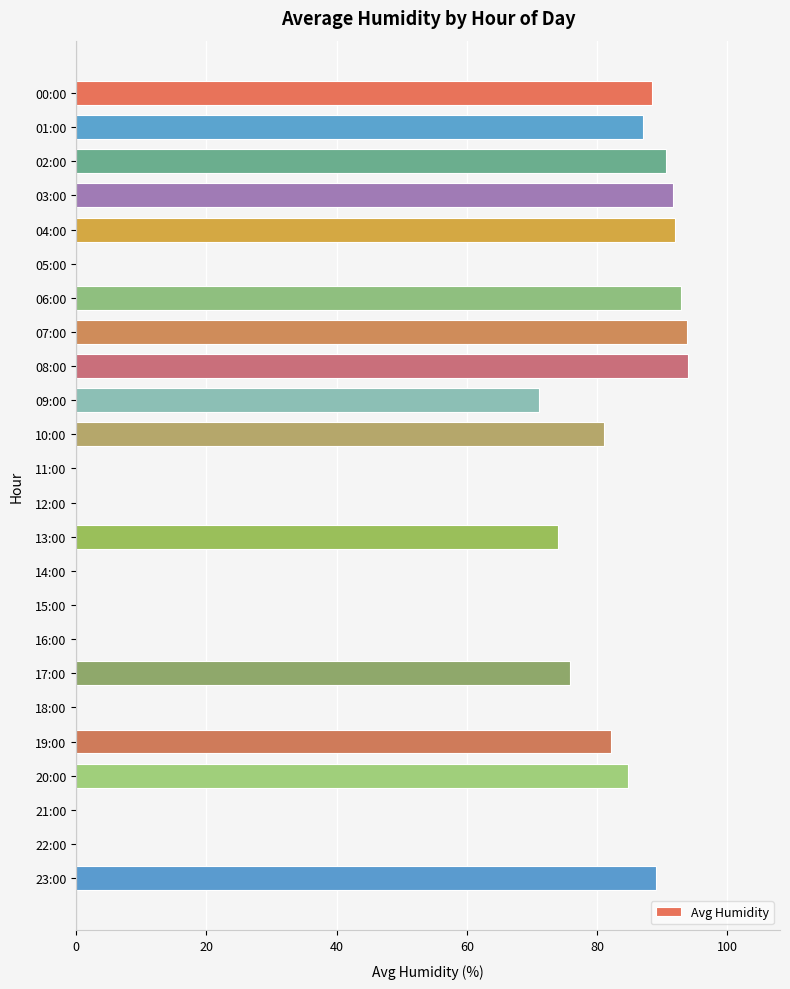

True or false: the data shows 71.1 at 09:00.

True